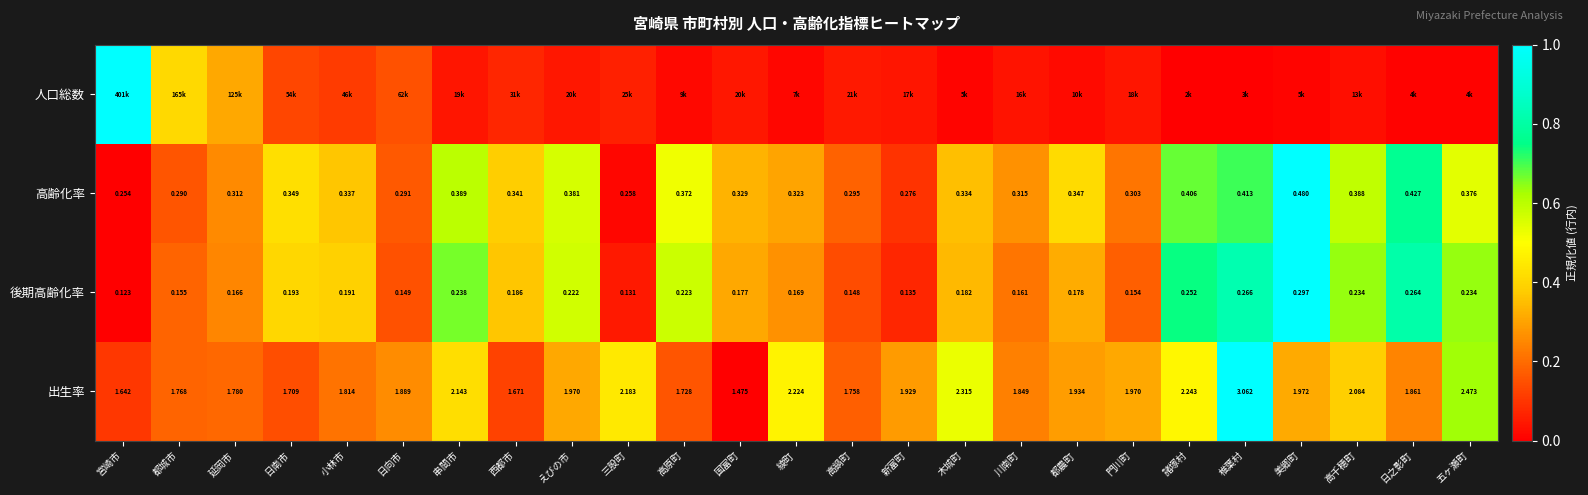

What is the maximum value shown in the chart?

1.0